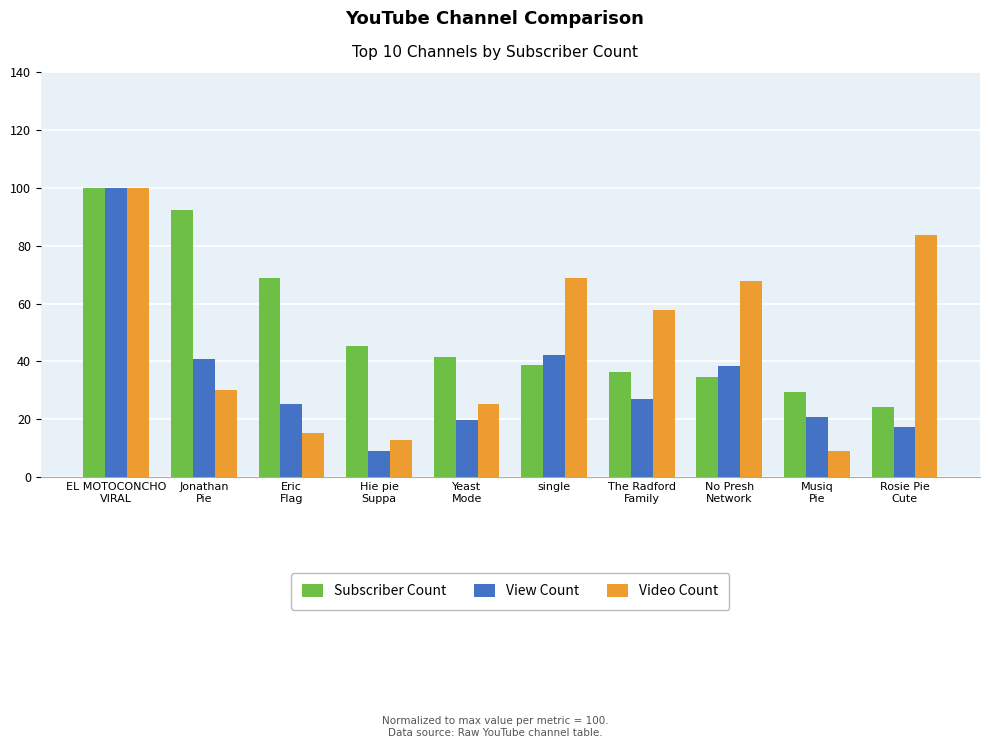

What is the label of the 9th bar from the left?

Musiq
Pie